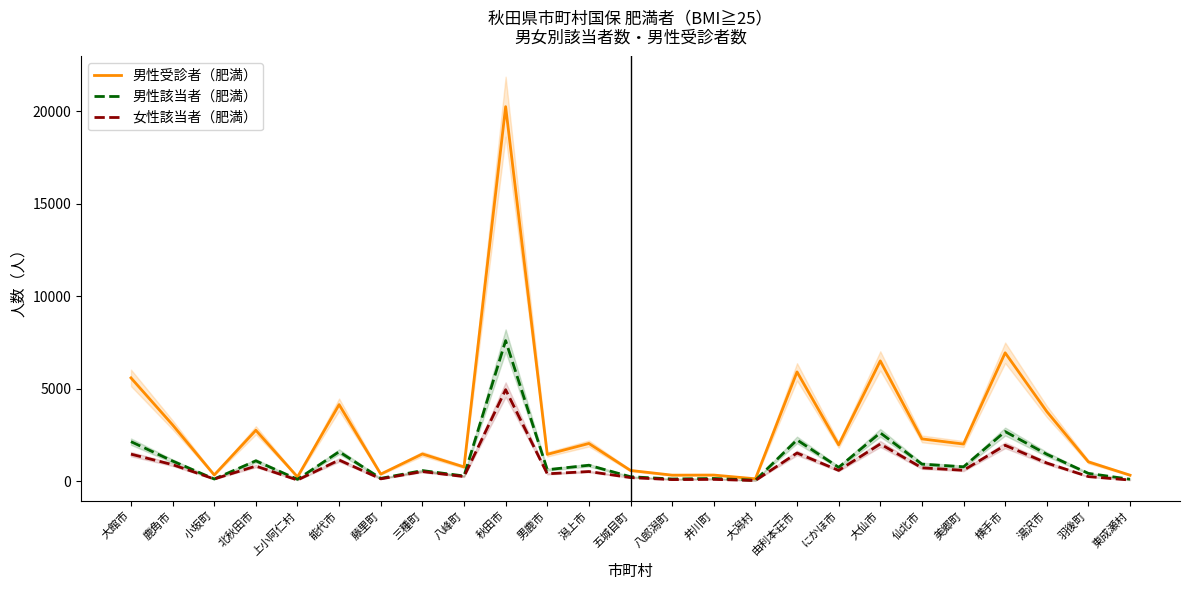

How many data points in 女性該当者（肥満） are less than 534?

12